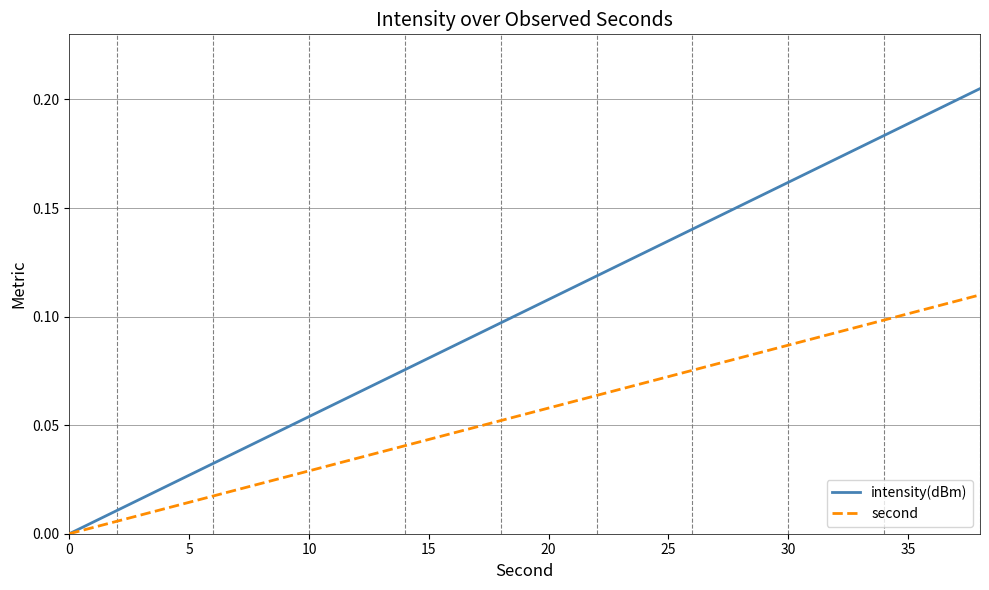

Does the chart display data point markers on the line(s)?

No